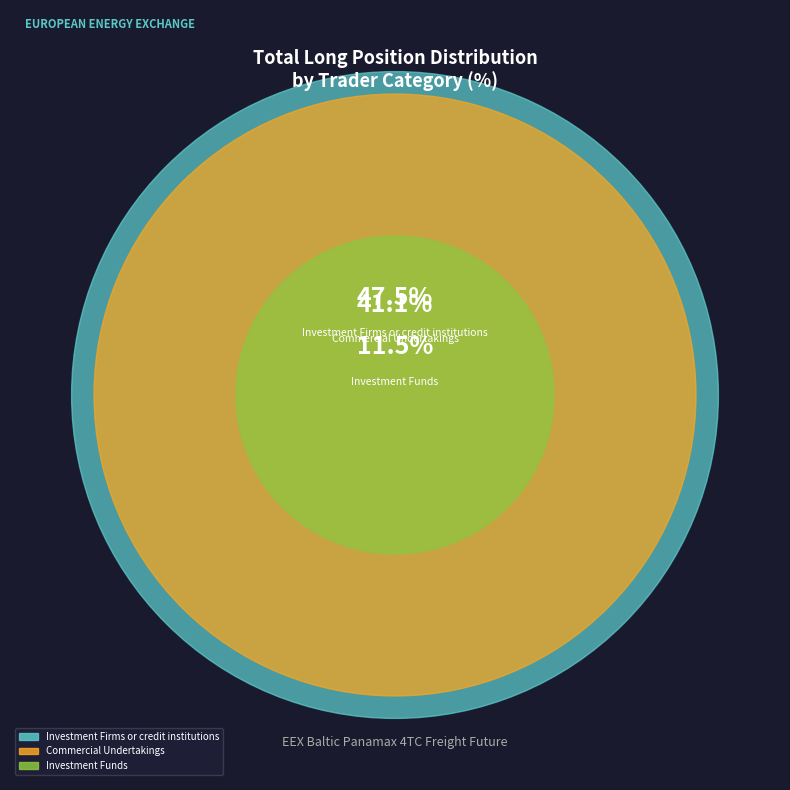

Rank the categories by value from highest to lowest.

Investment Firms or credit institutions, Commercial Undertakings, Investment Funds